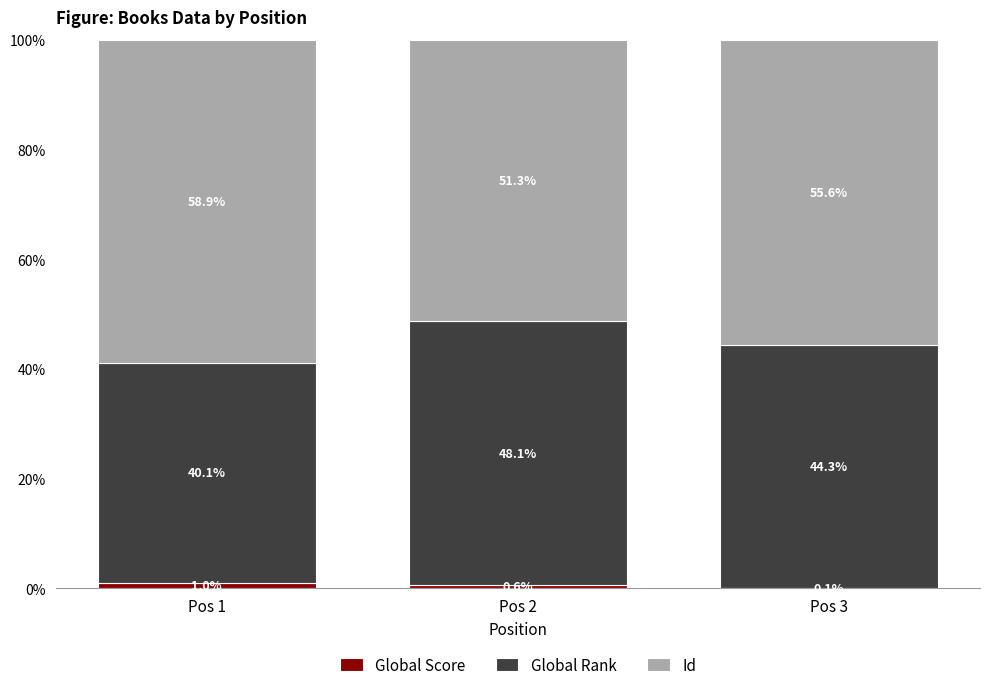

True or false: Global Score has a value of 0.1 at Pos 3.

True